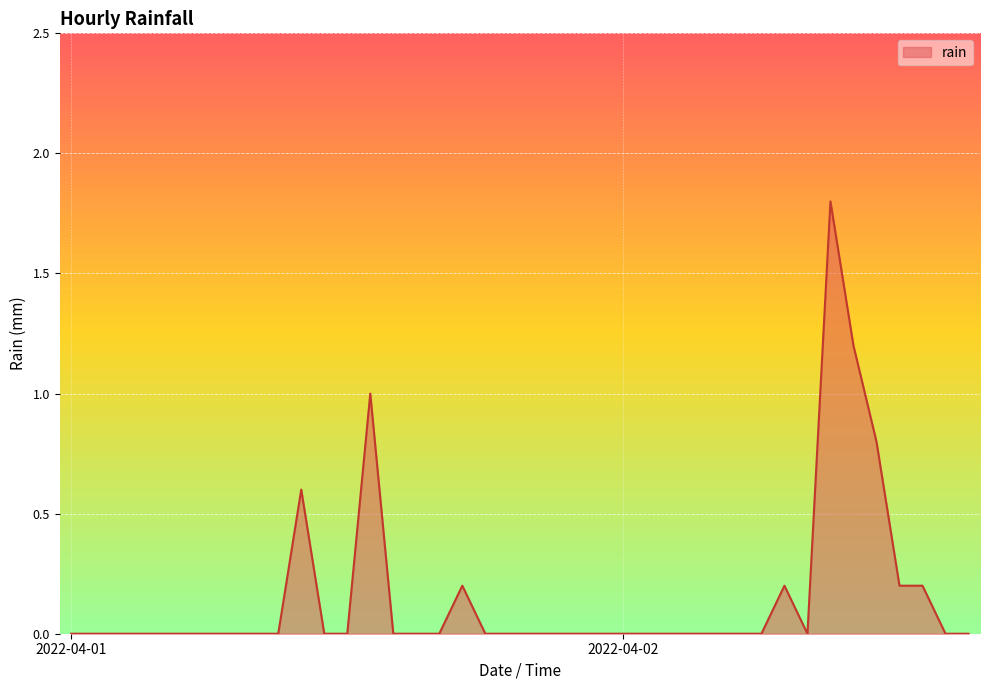

What is the greatest value displayed?

1.8